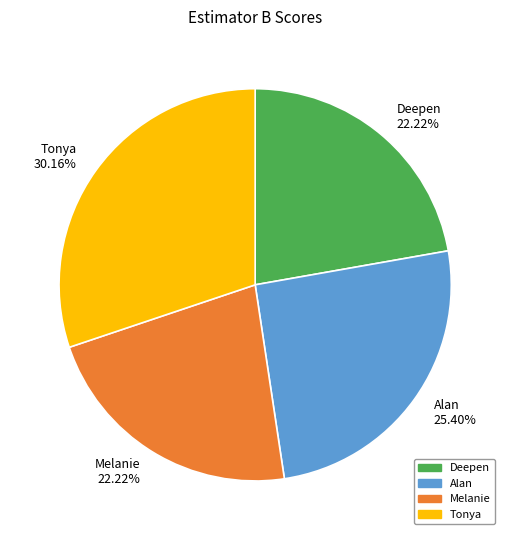

Is there any slice that represents more than half of the pie?

No